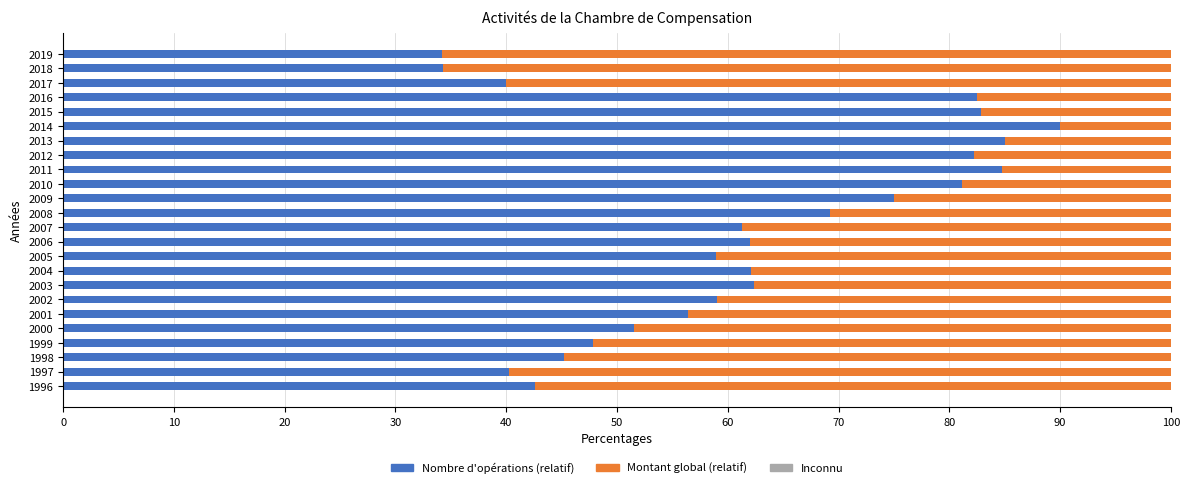

What is the total value across all series at 2006?

100.0